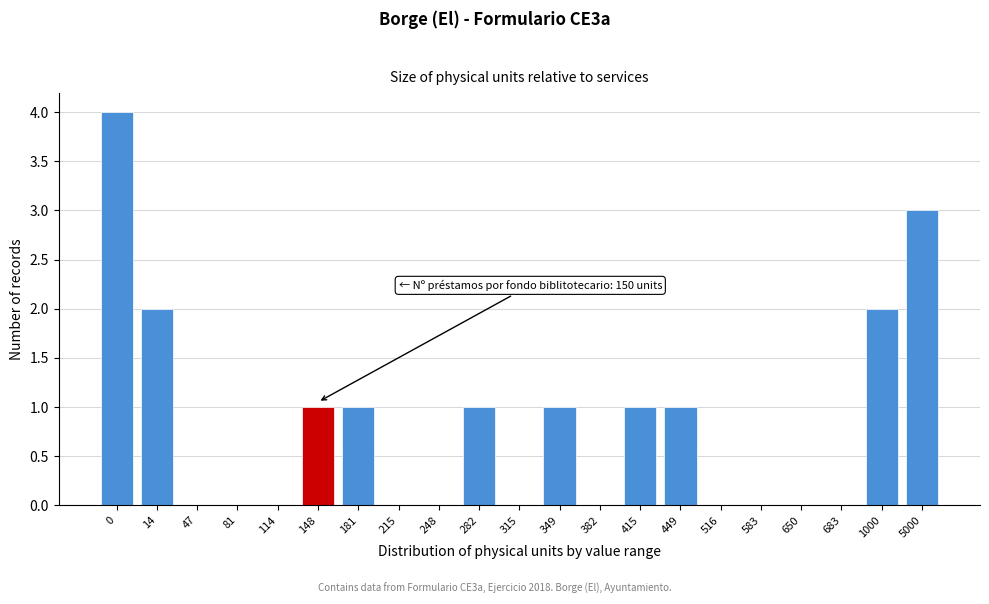

Reading right to left, transcribe all the data shown in this chart.

5000=3	1000=2	683=0	650=0	583=0	516=0	449=1	415=1	382=0	349=1	315=0	282=1	248=0	215=0	181=1	148=1	114=0	81=0	47=0	14=2	0=4